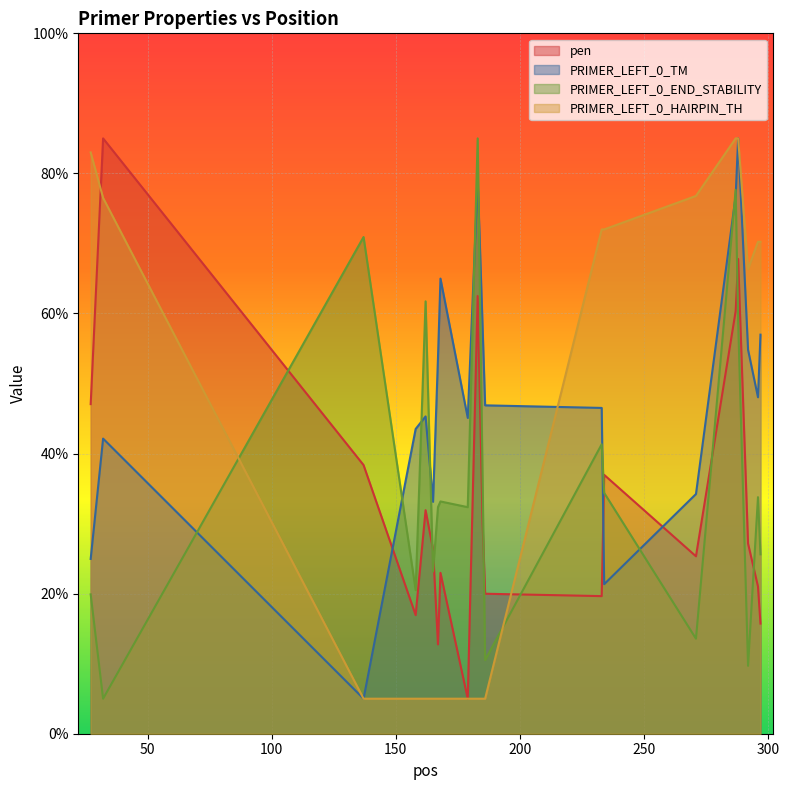

How many values in the PRIMER_LEFT_0_TM series are below 46?

9